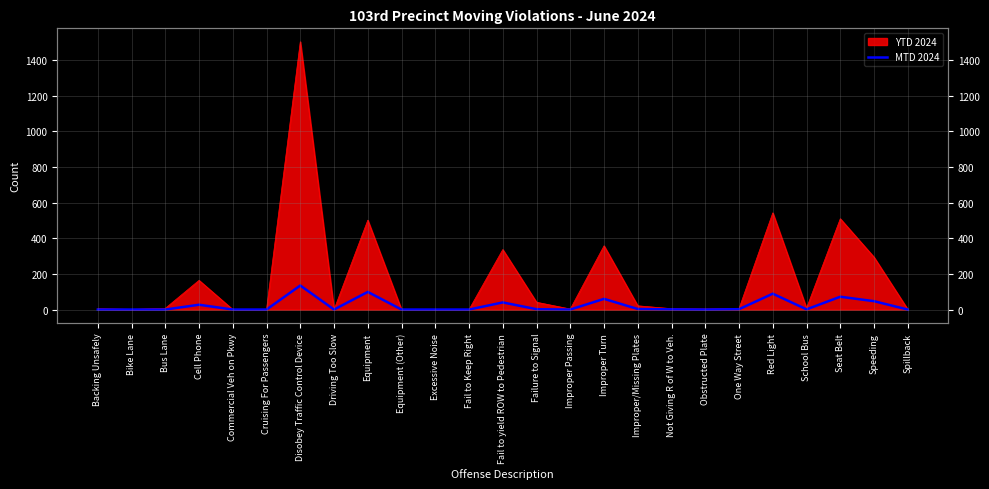

How many interior local peaks (higher than both neighbors) does the data have?

7